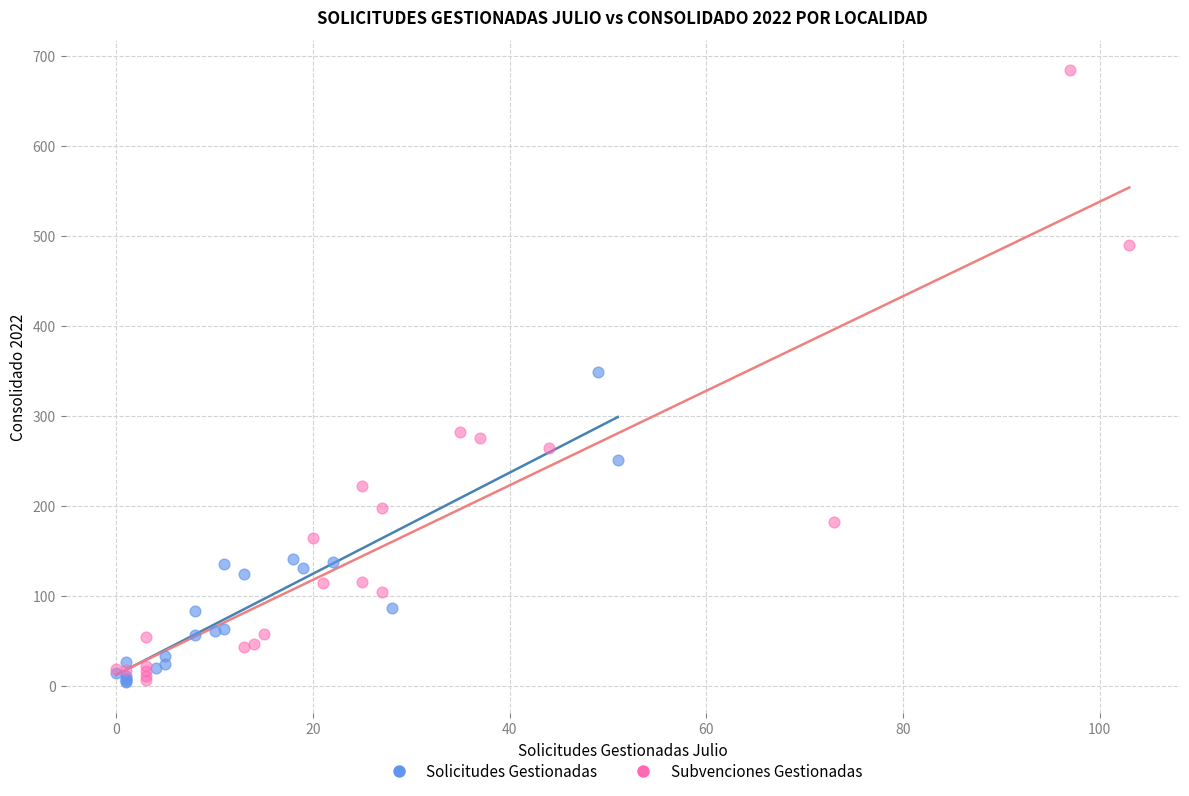

What are all the series names shown in the legend?

Solicitudes Gestionadas, Subvenciones Gestionadas